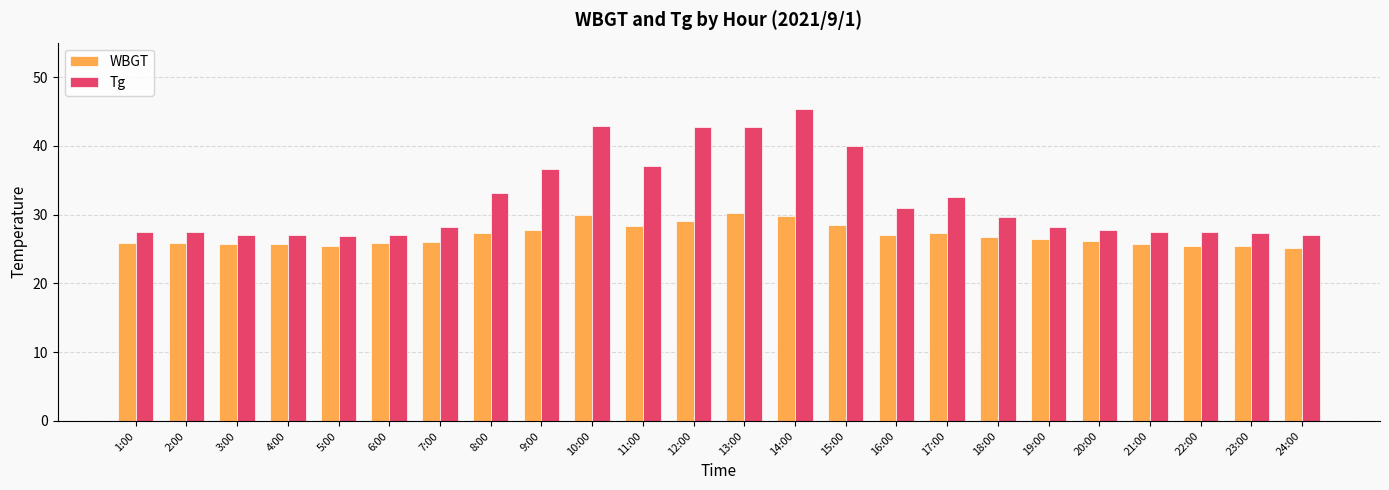

Is the value of WBGT at 7:00 greater than the value of Tg at 15:00?

No